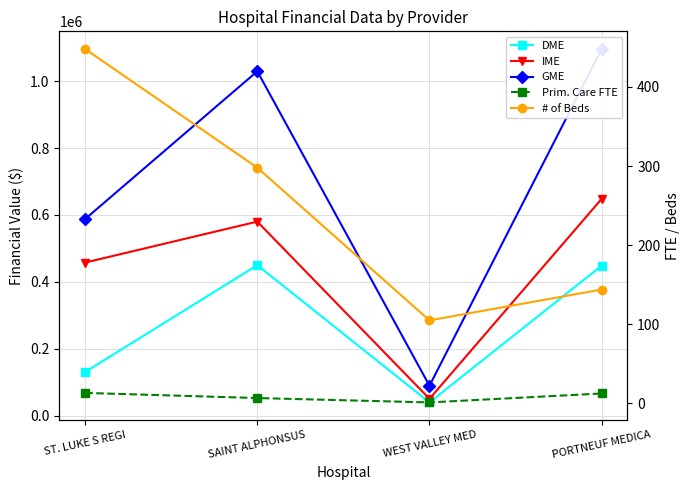

What are all the series names shown in the legend?

DME, IME, GME, Prim. Care FTE, # of Beds